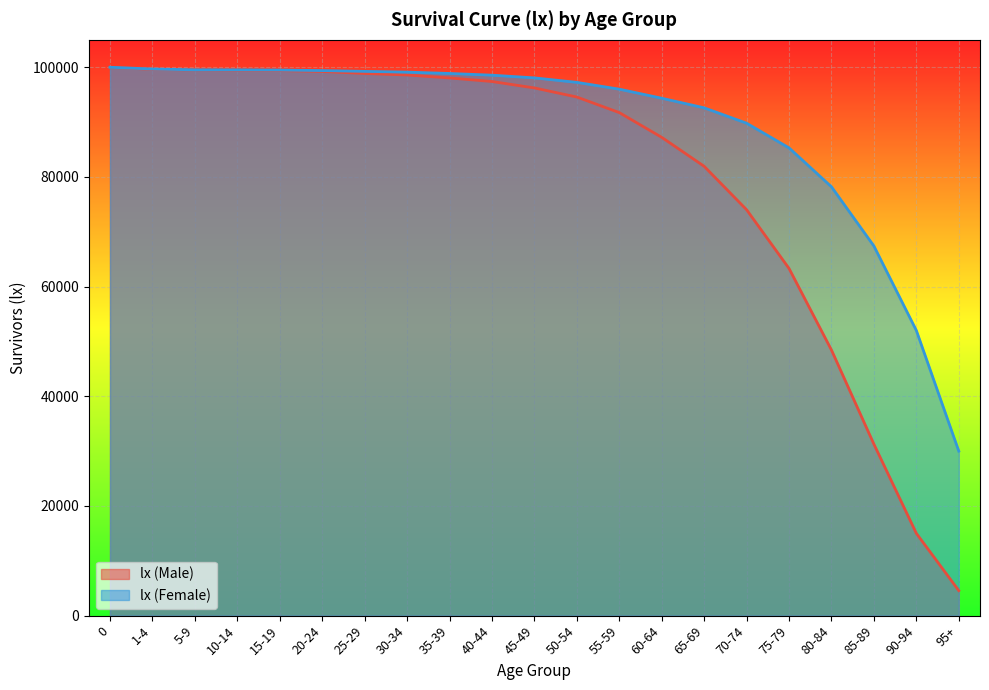

What is the label of the 7th point from the left?

25-29